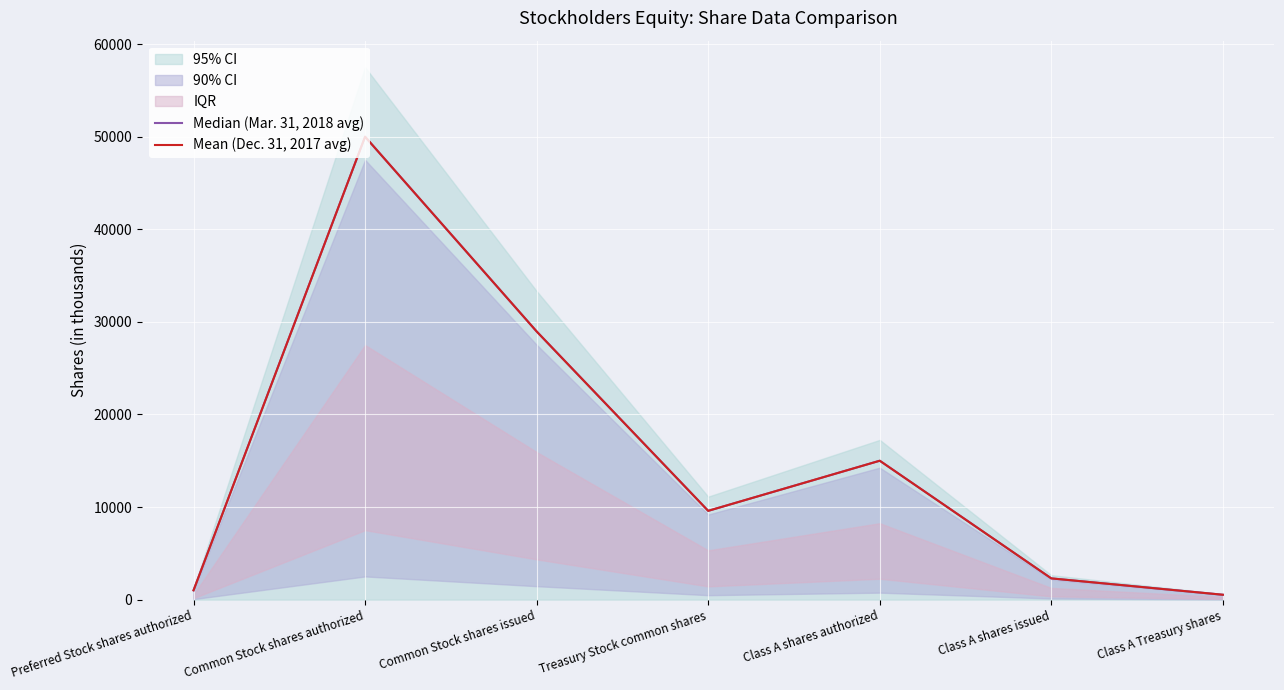

Where is the first local maximum for Mean (Dec. 31, 2017 avg)?

Common Stock shares authorized